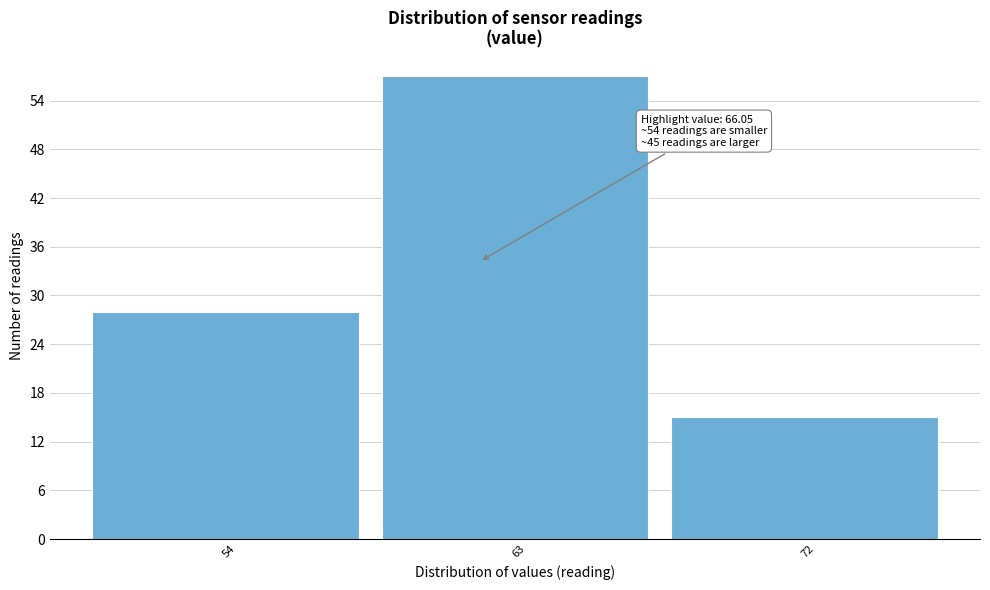

Reading right to left, list all the values displayed in this chart.

15	57	28